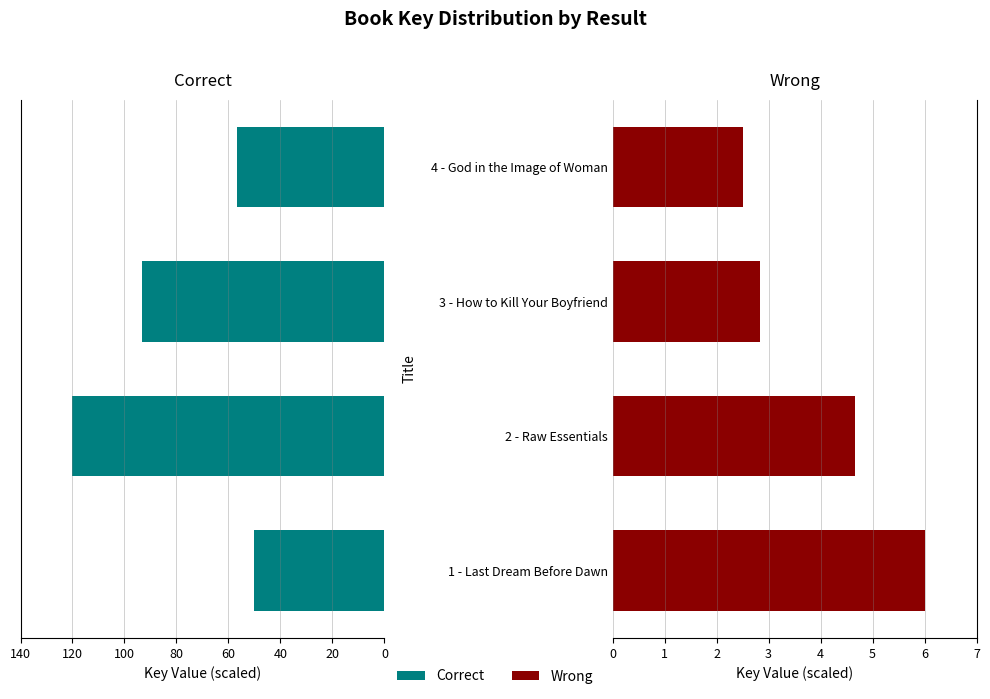

How many series are shown in this chart?

2